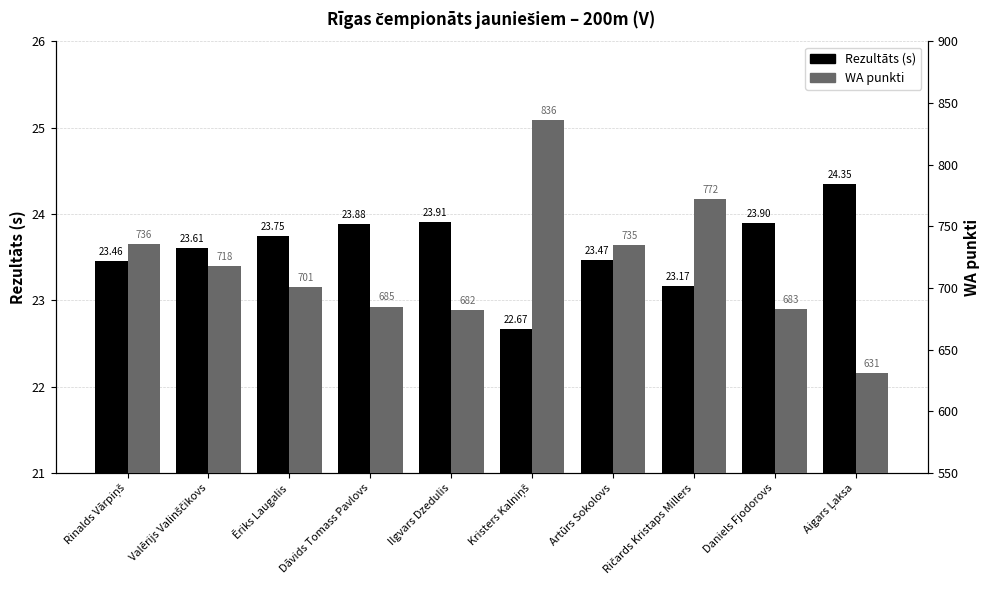

What is the spread (max minus min) of values at Aigars Ļaksa?

606.6